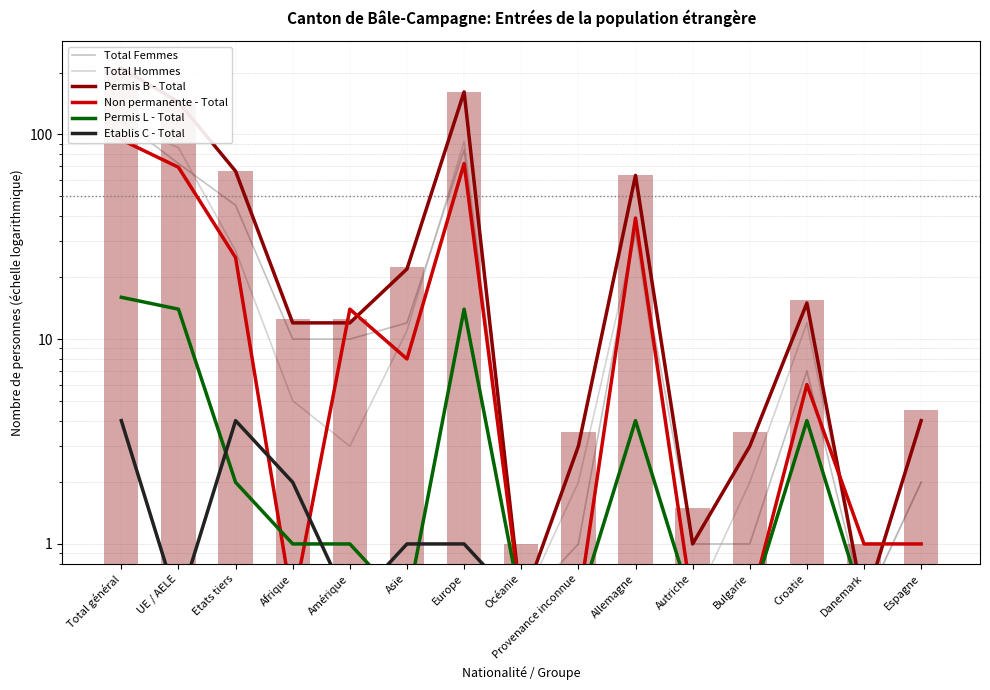

Reading right to left, list all the values displayed in this chart.

Total Femmes: 2.0	0.5	7.0	1.0	1.0	34.0	1.0	0.5	84.0	12.0	10.0	10.0	45.0	72.0	117.0
Total Hommes: 2.0	0.5	12.0	2.0	0.5	33.0	2.0	0.5	92.0	11.0	3.0	5.0	27.0	86.0	113.0
Permis B - Total: 4.0	0.5	15.0	3.0	1.0	63.0	3.0	0.5	161.0	22.0	12.0	12.0	66.0	144.0	210.0
Non permanente - Total: 1.0	1.0	6.0	0.5	0.5	39.0	0.5	0.5	72.0	8.0	14.0	0.5	25.0	69.0	94.0
Permis L - Total: 0.5	0.5	4.0	0.5	0.5	4.0	0.5	0.5	14.0	0.5	1.0	1.0	2.0	14.0	16.0
Etablis C - Total: 0.5	0.5	0.5	0.5	0.5	0.5	0.5	0.5	1.0	1.0	0.5	2.0	4.0	0.5	4.0